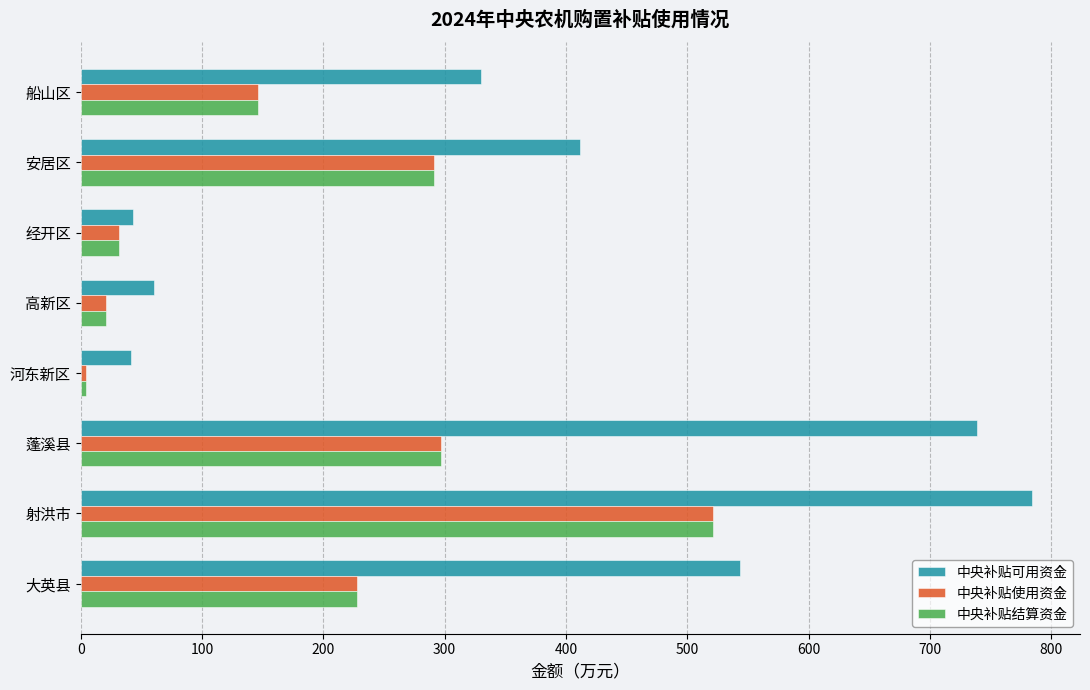

What is the approximate value of 中央补贴结算资金 at 船山区?

145.9